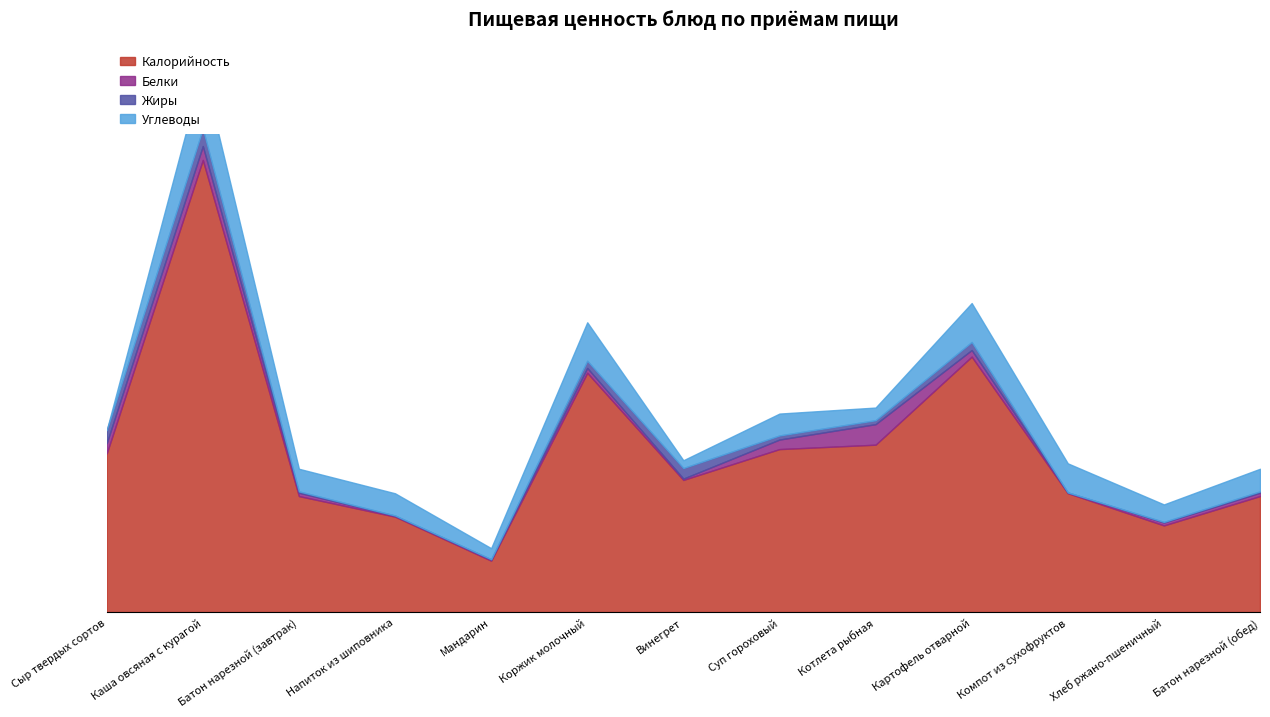

True or false: Калорийность and Белки intersect in this chart.

False